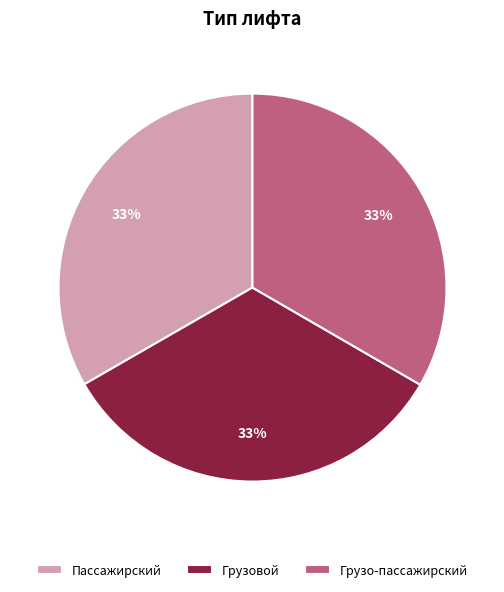

To the nearest percent, what is the average slice percentage?

33%